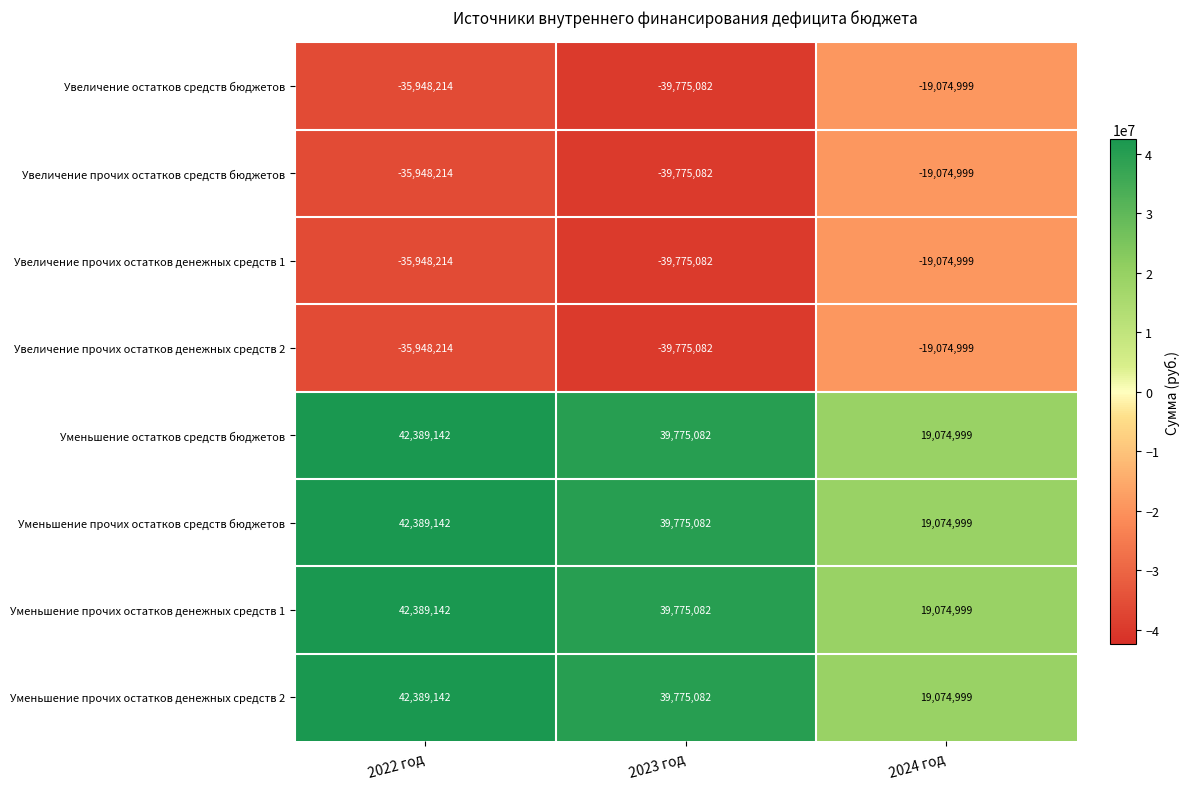

Count the number of data series in this chart.

8